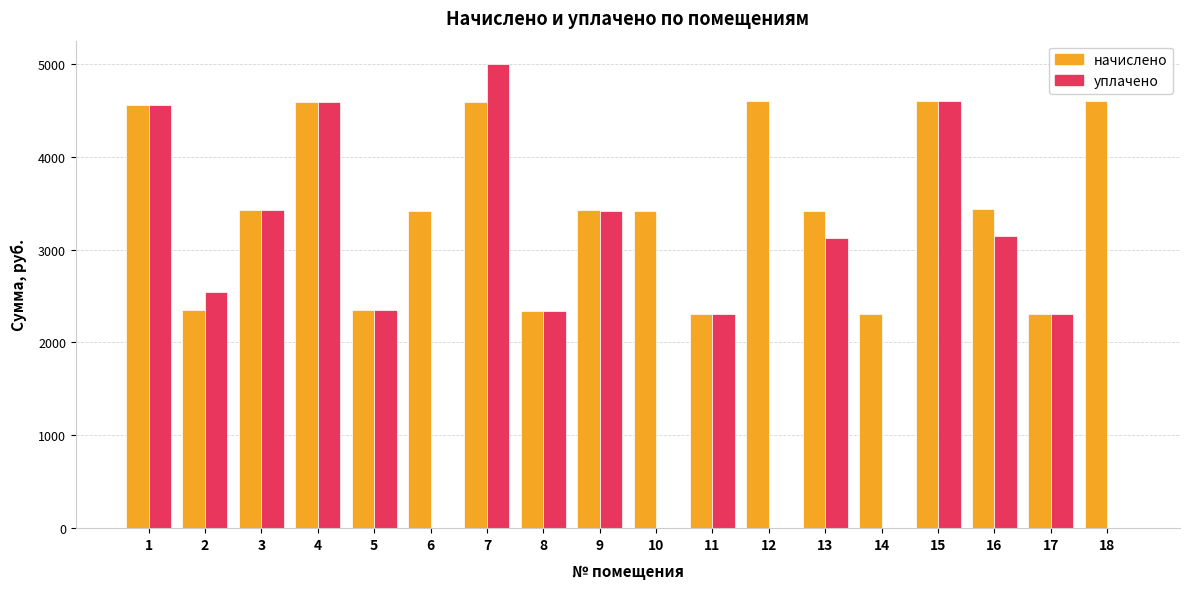

What is the average value of the уплачено series?

2428.3